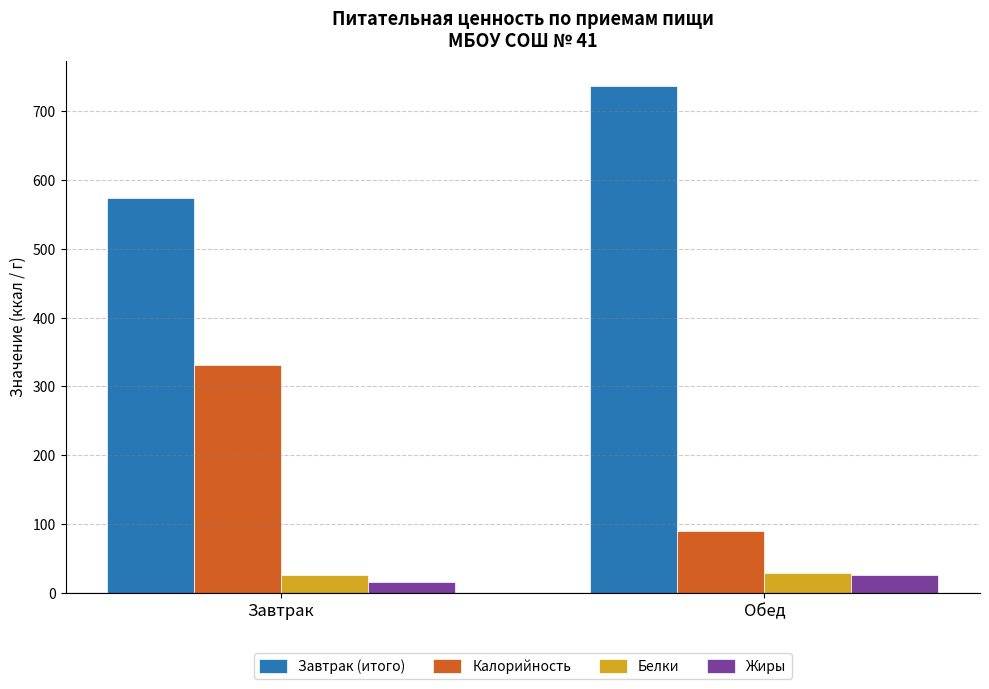

How many bars are there in total?

8